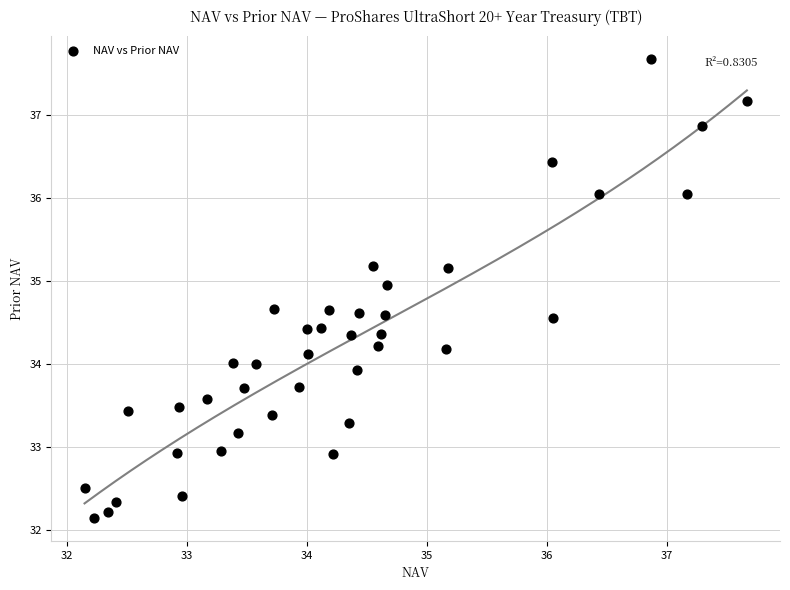

What is the range of Y values (max minus min)?

5.5